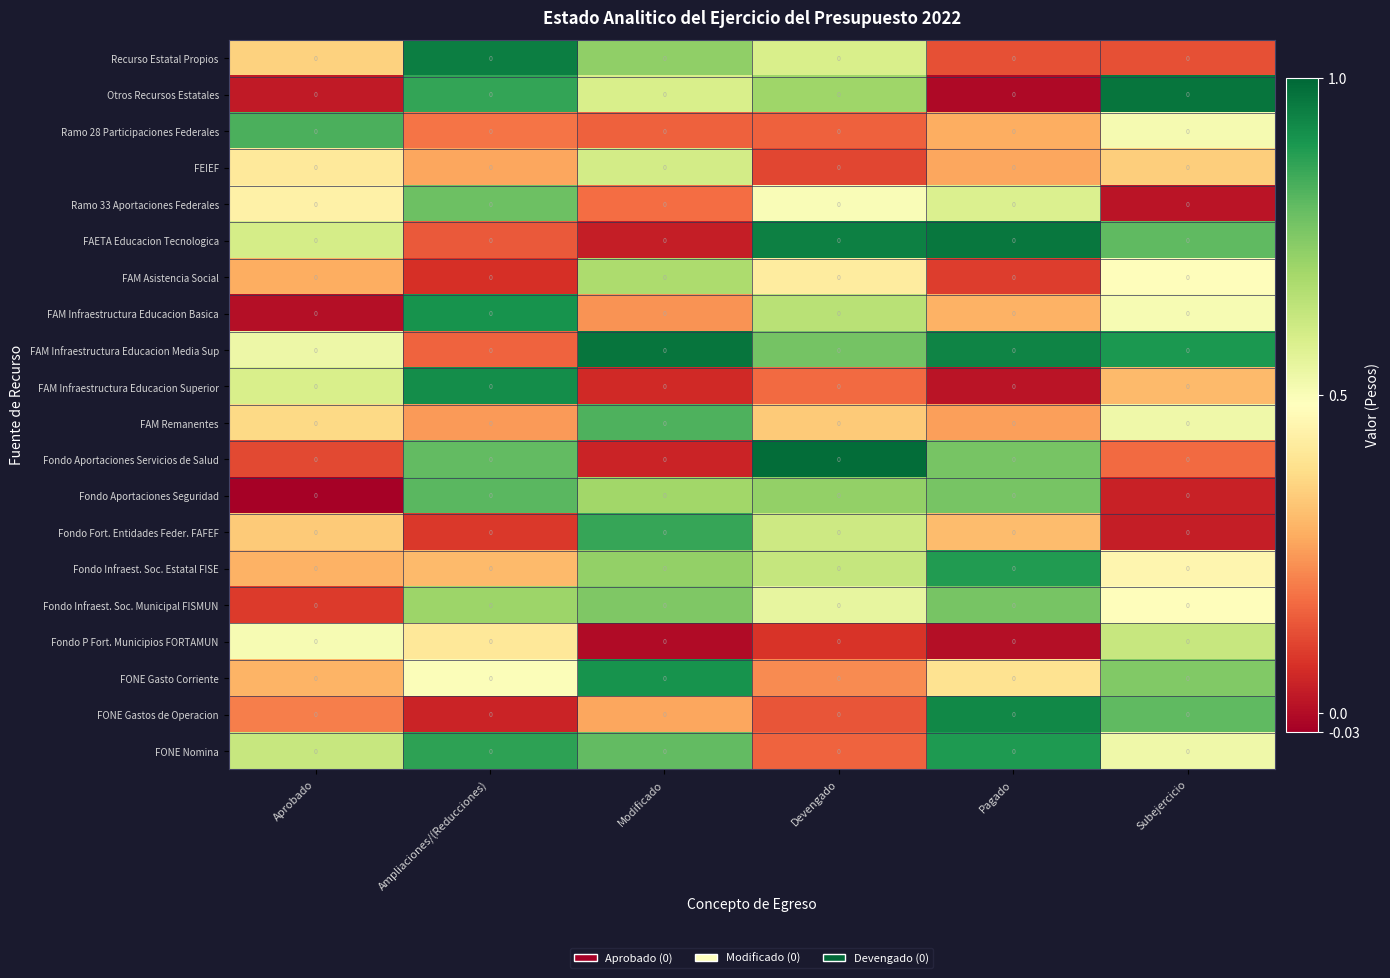

List the labels in order of Fondo Aportaciones Servicios de Salud value, largest first.

Devengado, Ampliaciones/(Reducciones), Pagado, Subejercicio, Aprobado, Modificado